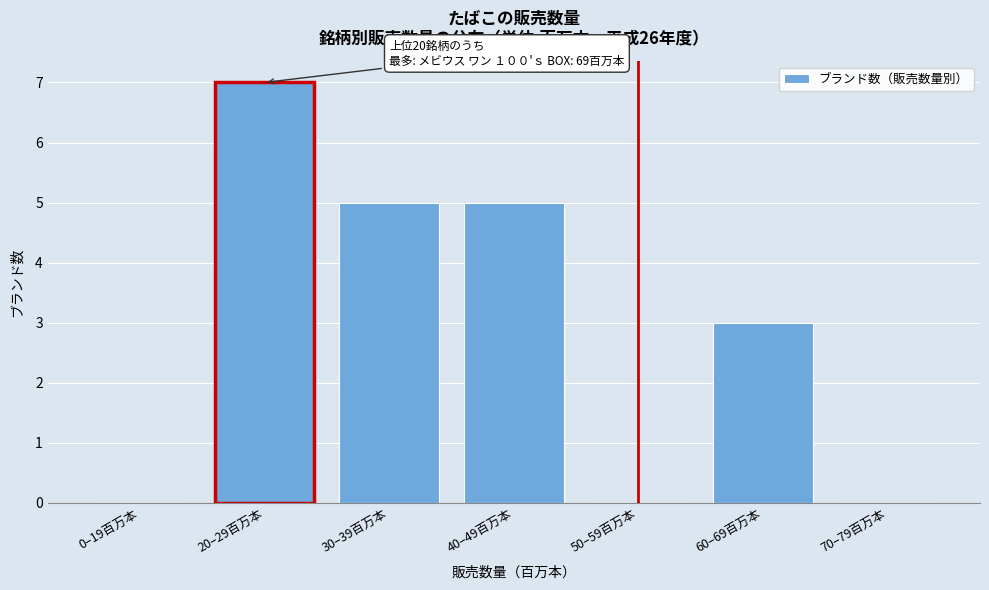

Reading left to right, transcribe all the data shown in this chart.

0–19百万本=0	20–29百万本=7	30–39百万本=5	40–49百万本=5	50–59百万本=0	60–69百万本=3	70–79百万本=0